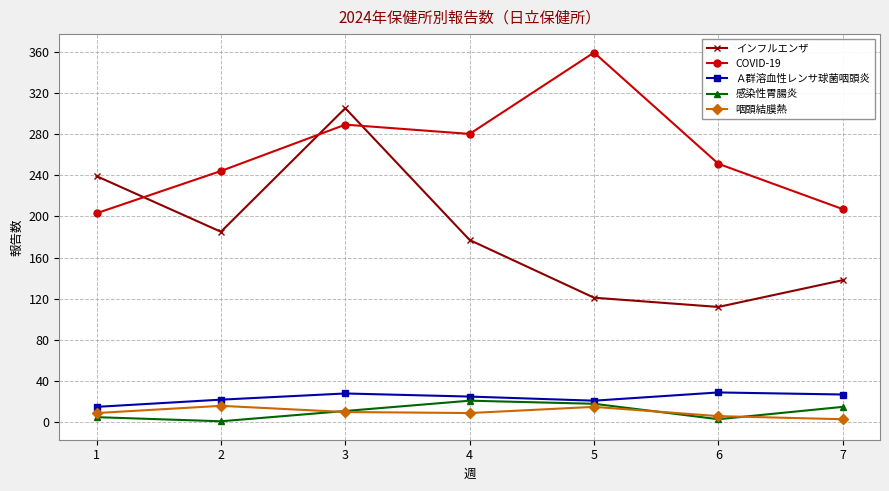

Which series has the largest total across all categories?

COVID-19